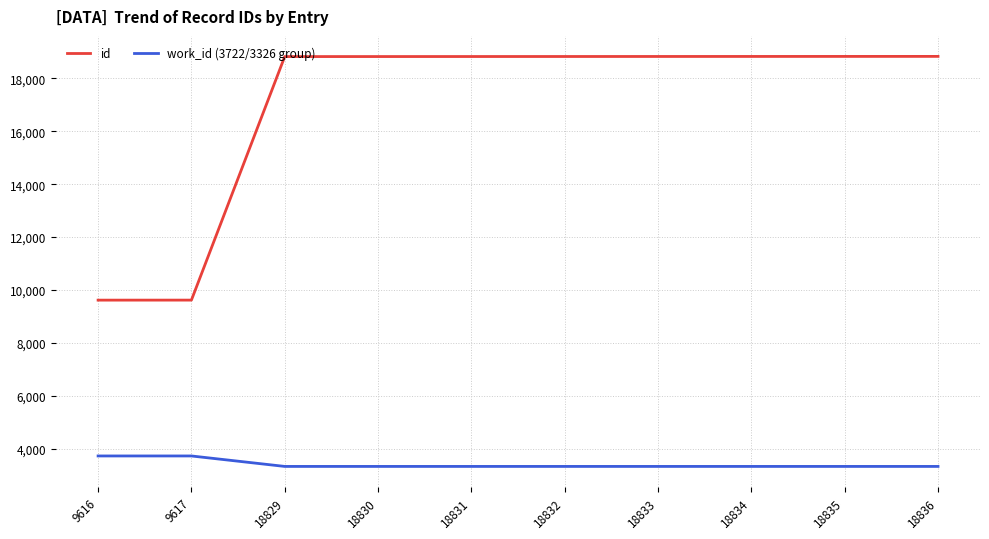

Is the value of work_id (3722/3326 group) at 9616 greater than the value of id at 18836?

No